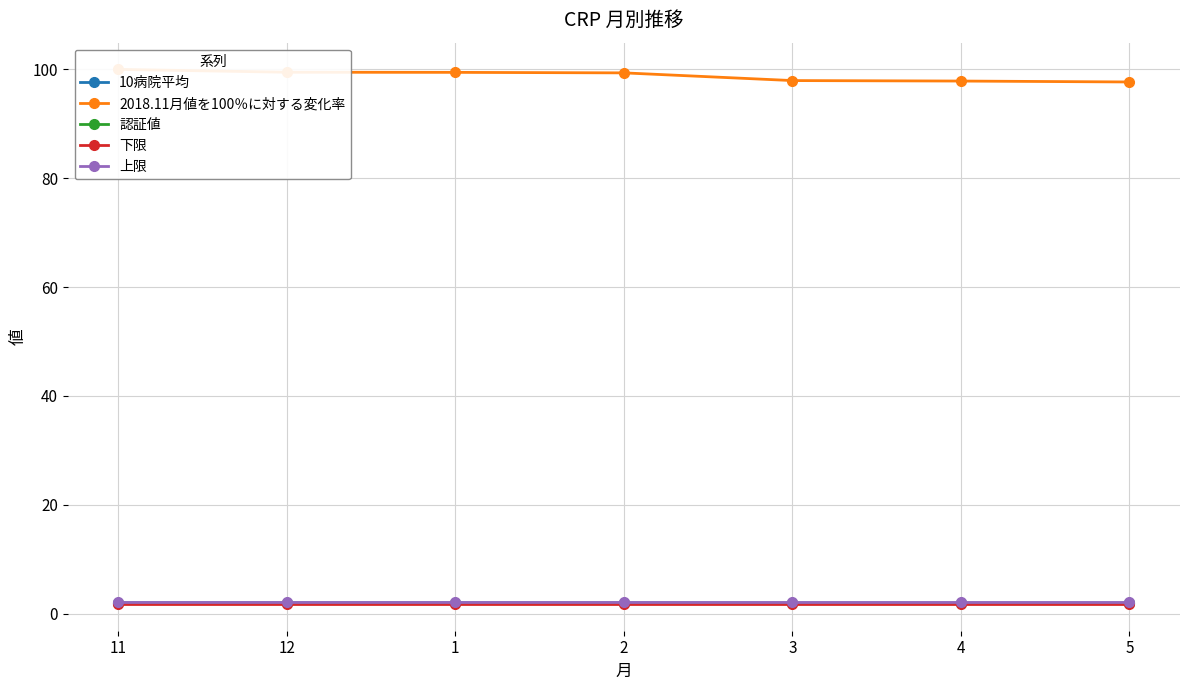

What is the maximum value shown in the chart?

100.0